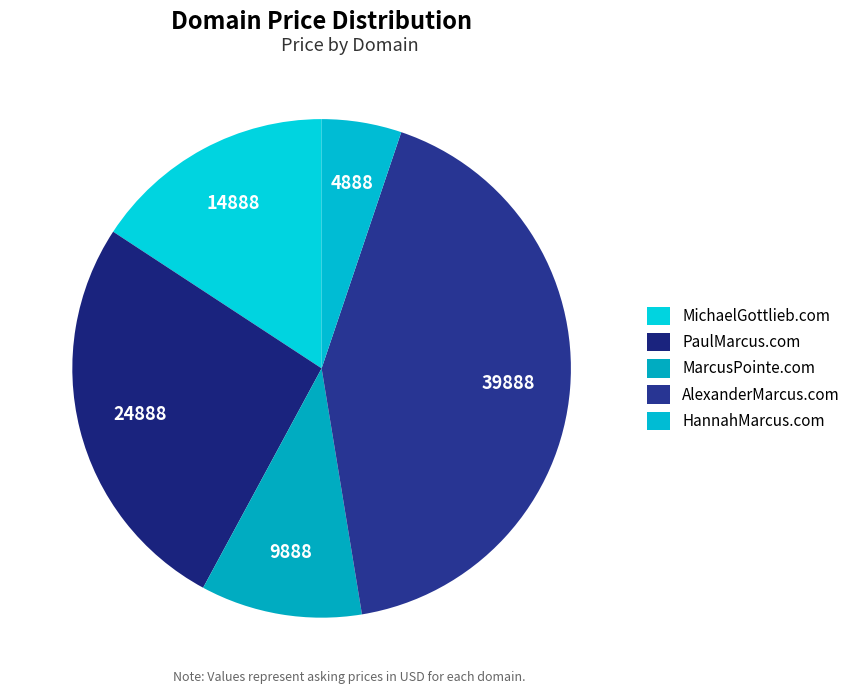

True or false: PaulMarcus.com accounts for 14% of the total.

False